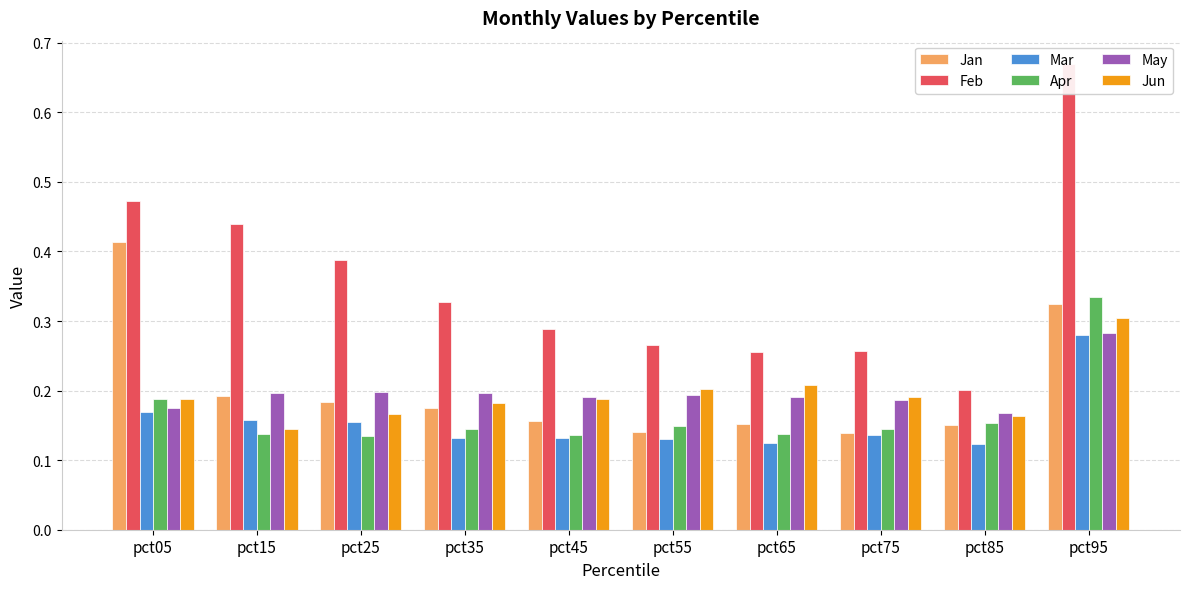

Reading left to right, what are all the values shown in this chart?

Jan: 0.4	0.2	0.2	0.2	0.2	0.1	0.2	0.1	0.1	0.3
Feb: 0.5	0.4	0.4	0.3	0.3	0.3	0.3	0.3	0.2	0.7
Mar: 0.2	0.2	0.2	0.1	0.1	0.1	0.1	0.1	0.1	0.3
Apr: 0.2	0.1	0.1	0.1	0.1	0.1	0.1	0.1	0.2	0.3
May: 0.2	0.2	0.2	0.2	0.2	0.2	0.2	0.2	0.2	0.3
Jun: 0.2	0.1	0.2	0.2	0.2	0.2	0.2	0.2	0.2	0.3